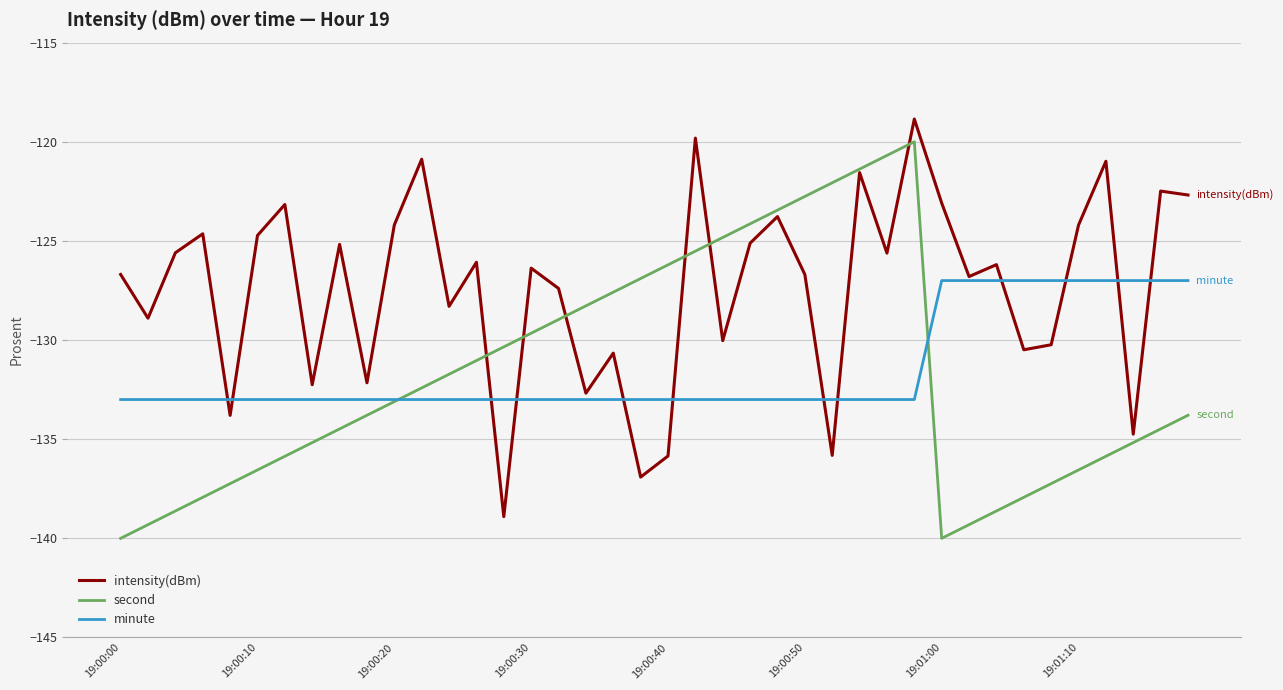

What is the smallest value displayed?

-140.0